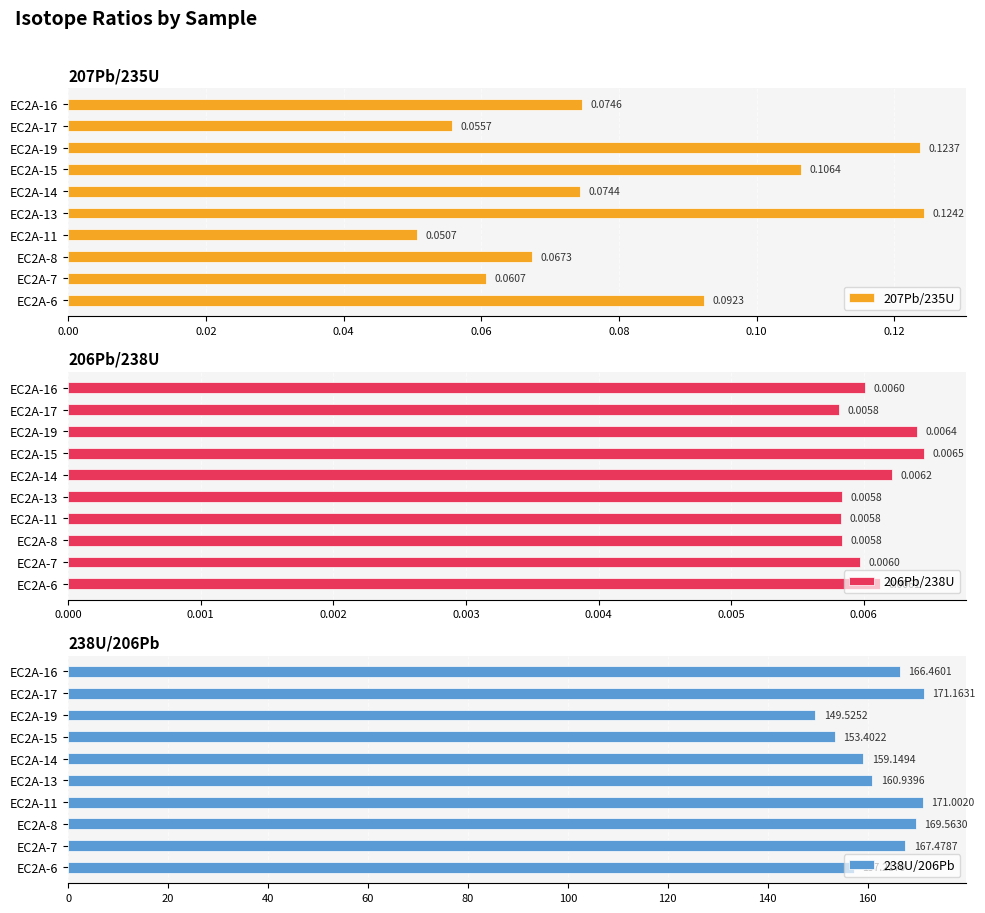

The 238U/206Pb series shows 169.6 at EC2A-8. True or false?

True